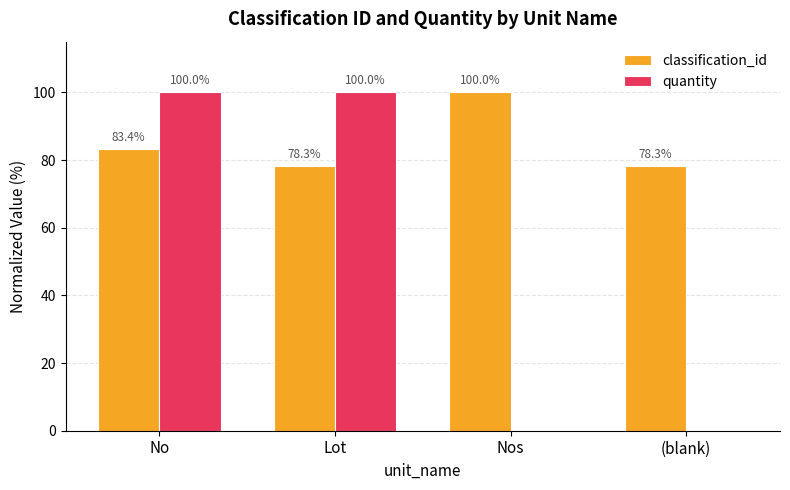

Which series has the largest total across all categories?

classification_id